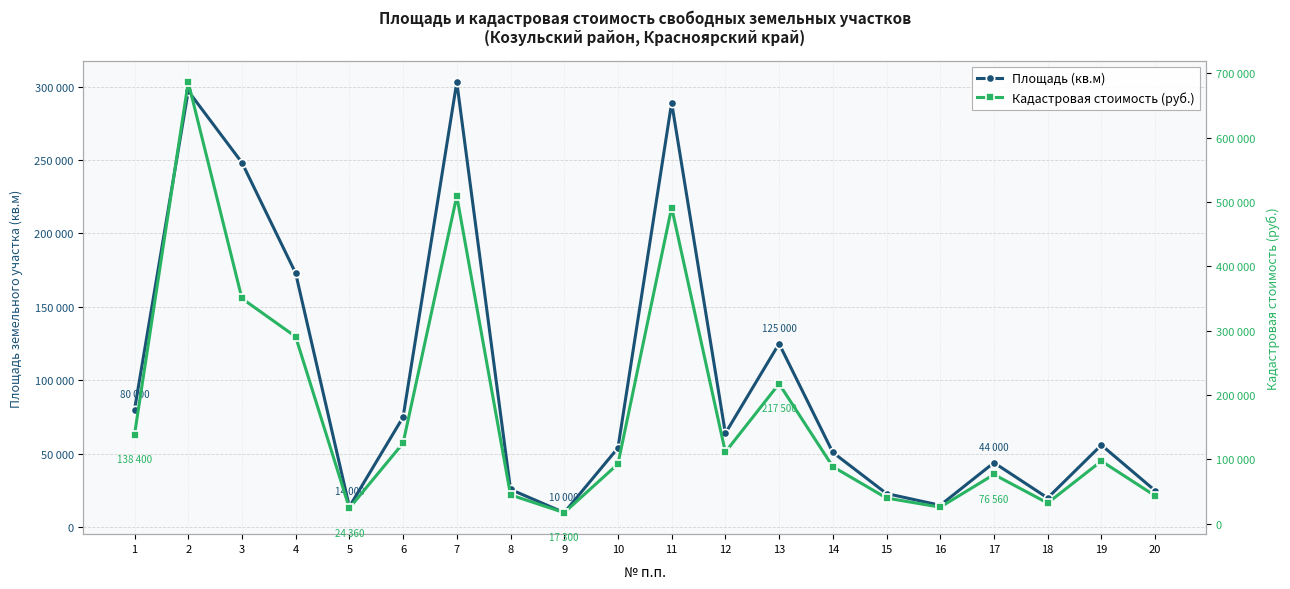

How many lines are shown in the chart?

2